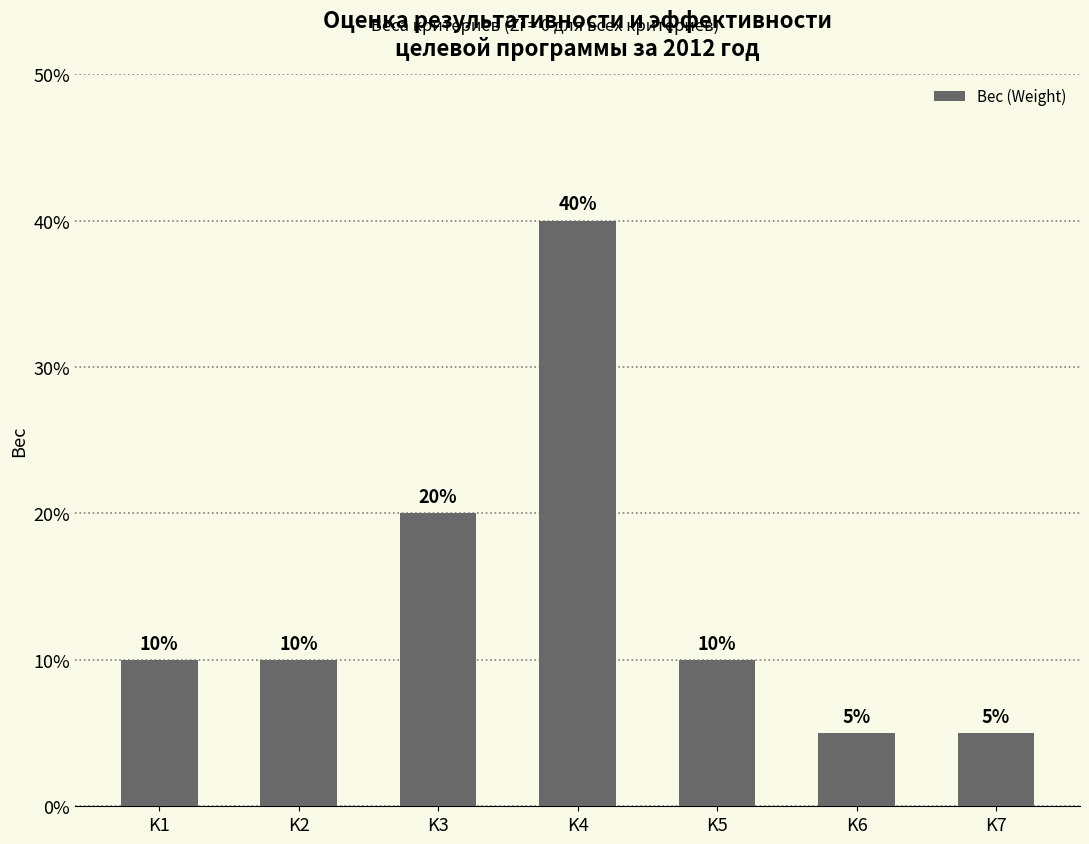

Does the chart contain any negative values?

No